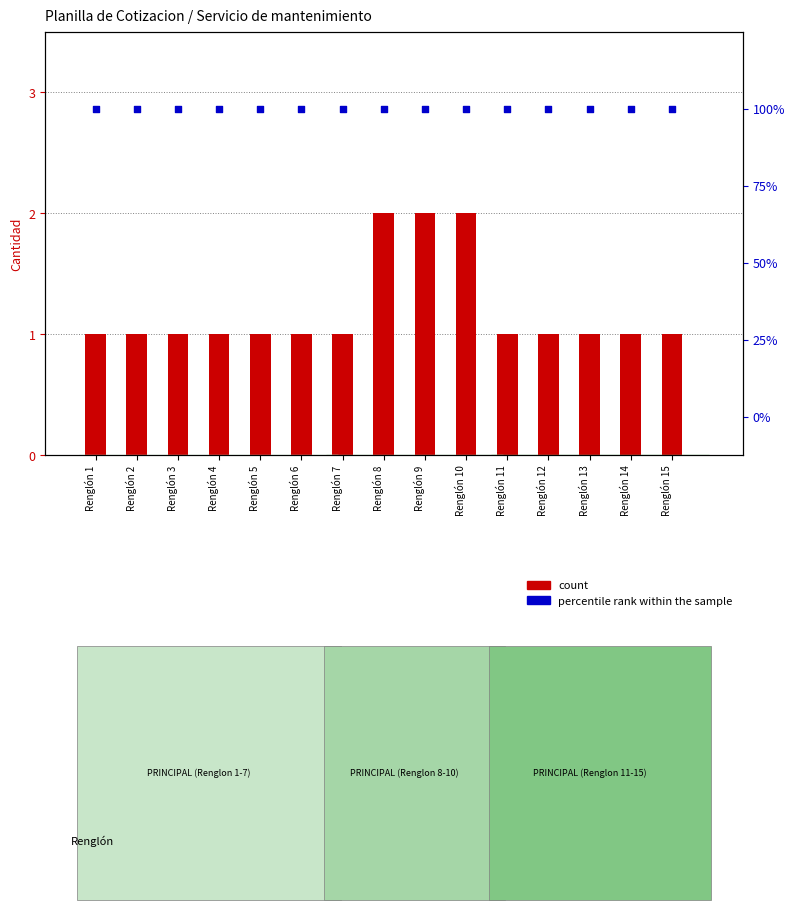

Which series has the largest Y range (max minus min)?

count